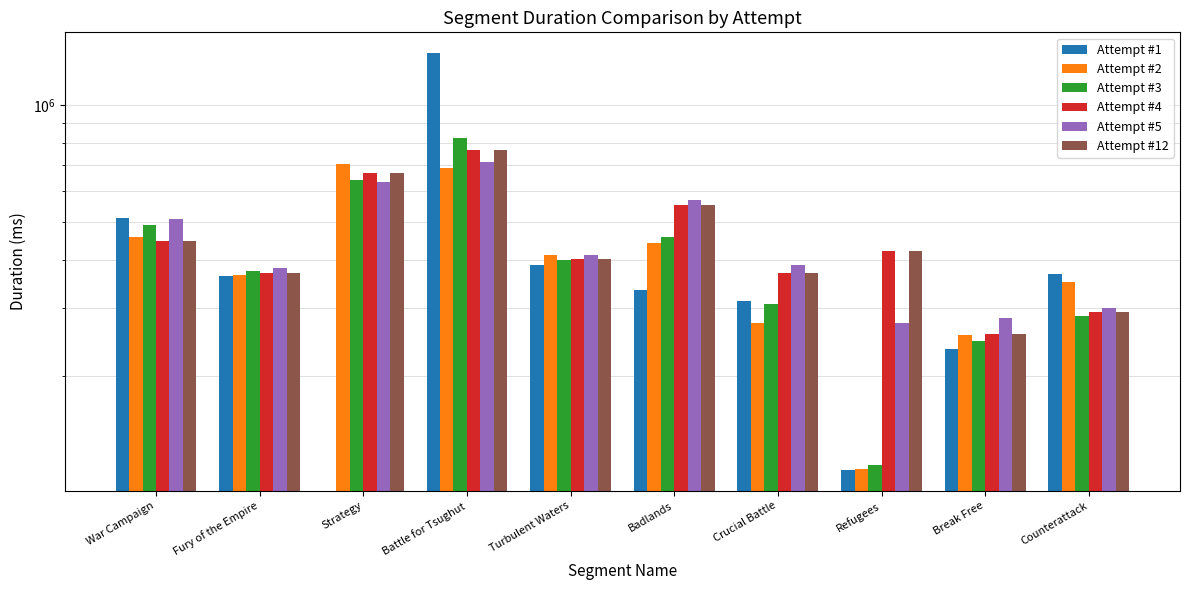

List the series in order of their peak value, highest first.

Attempt #1, Attempt #3, Attempt #4, Attempt #12, Attempt #5, Attempt #2